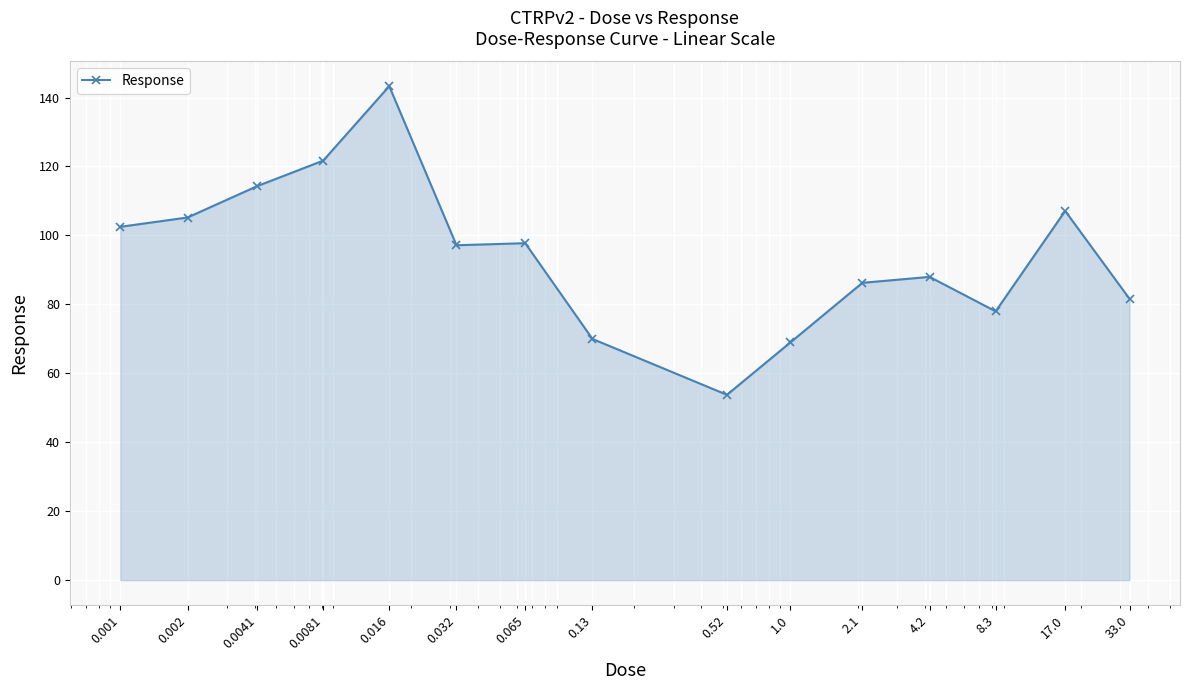

How many distinct data groups are displayed?

1